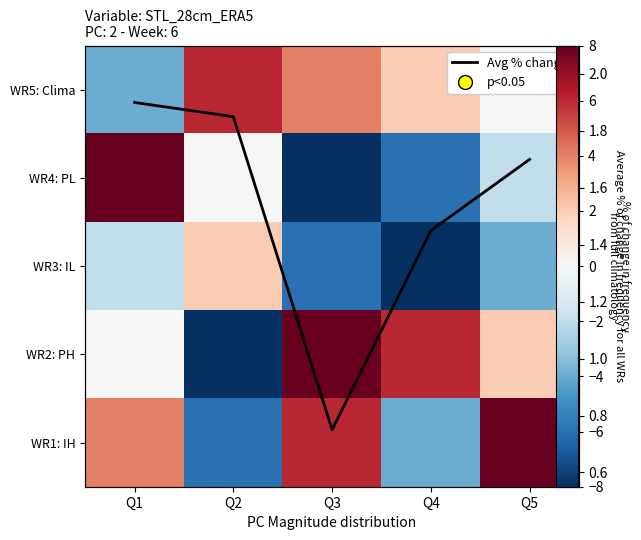

Read the Avg % change value at Q5.

1.7